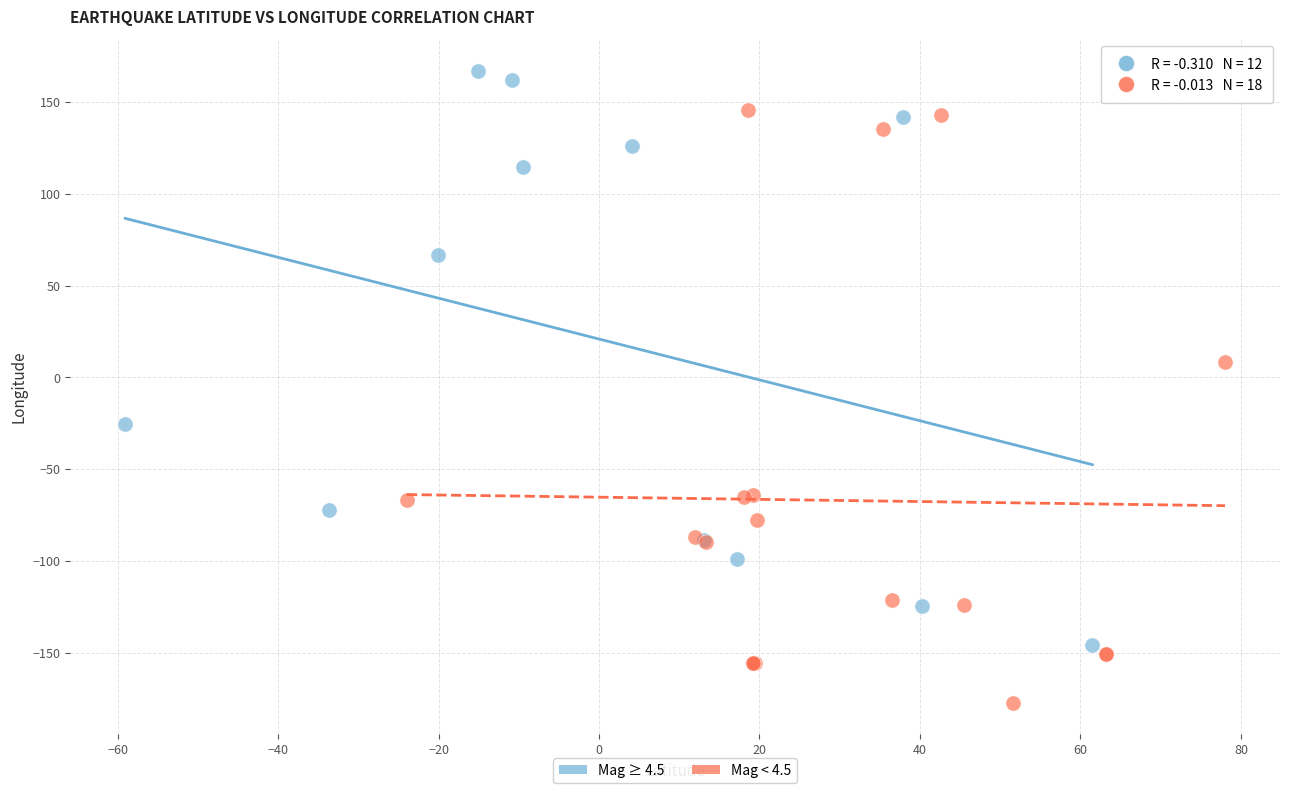

Which series reaches the maximum Y coordinate?

Mag ≥ 4.5